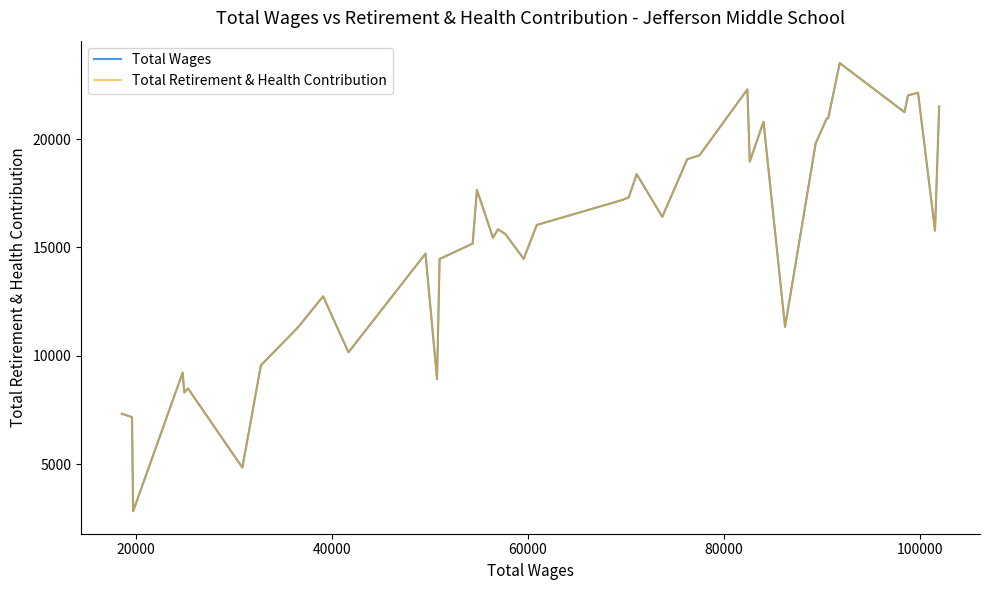

What is the average value of the Total Retirement & Health Contribution series?

15230